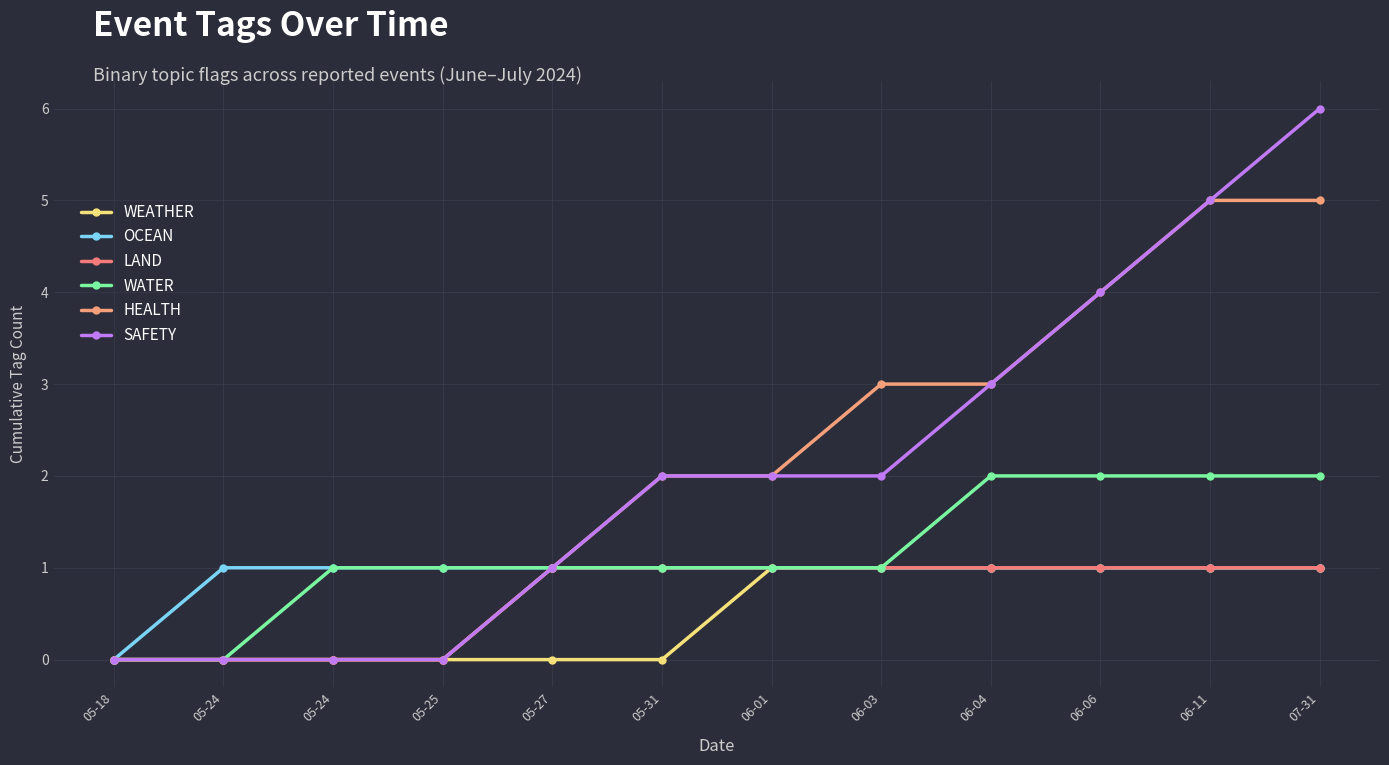

The HEALTH series shows 3 at 06-04. True or false?

True